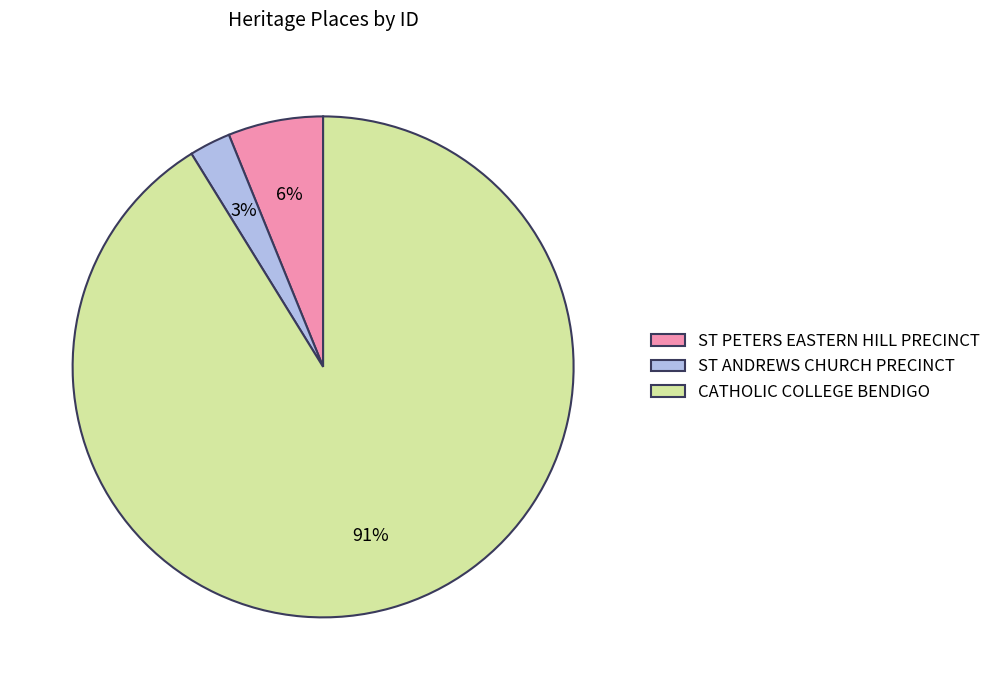

Between ST PETERS EASTERN HILL PRECINCT and ST ANDREWS CHURCH PRECINCT, which is larger?

ST PETERS EASTERN HILL PRECINCT